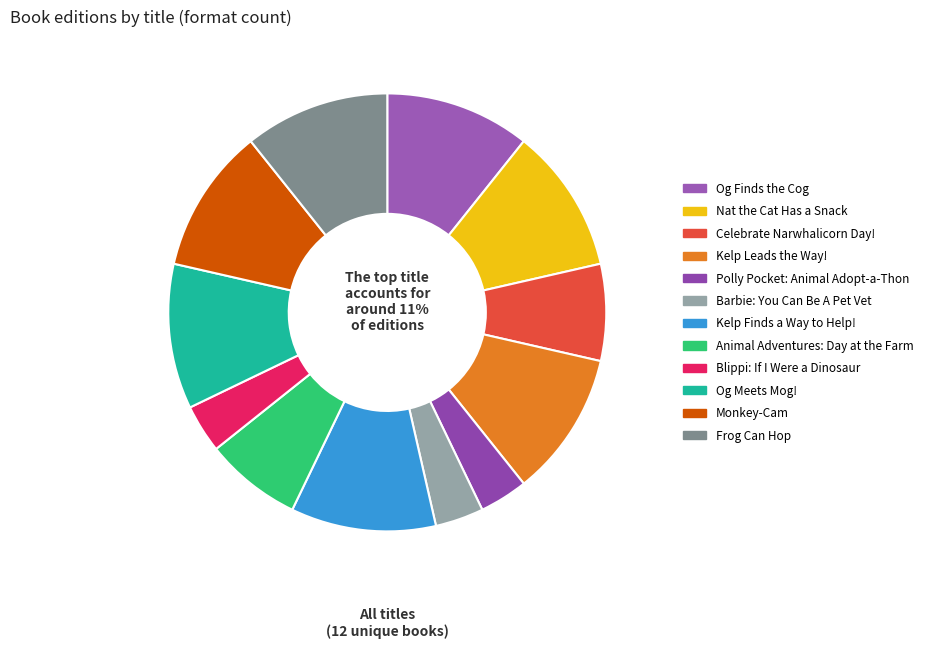

How many segments does this pie chart have?

12